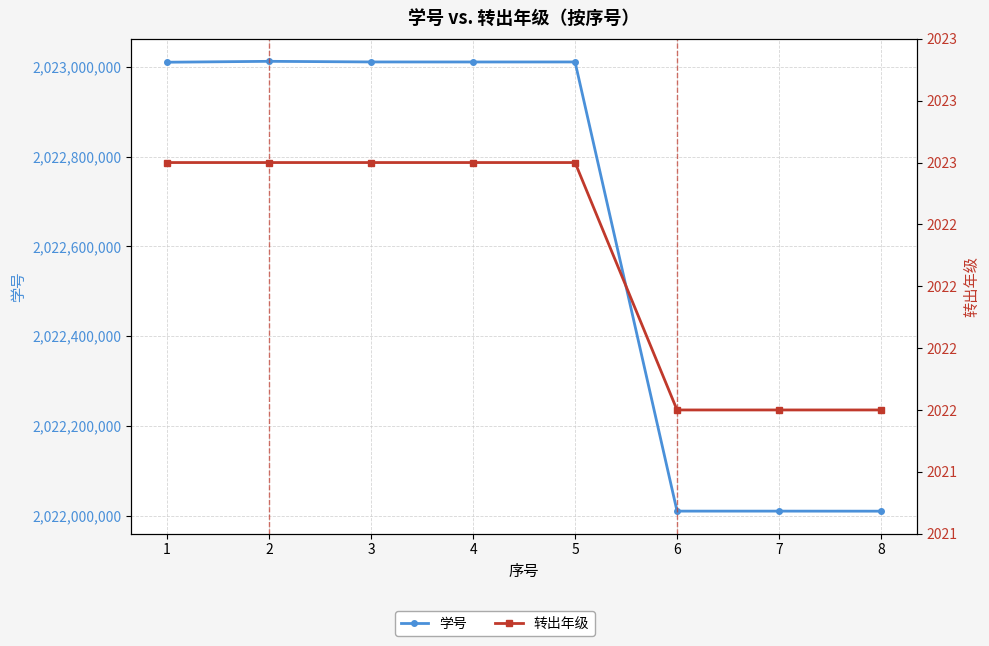

At which category is the sum across all series the highest?

2